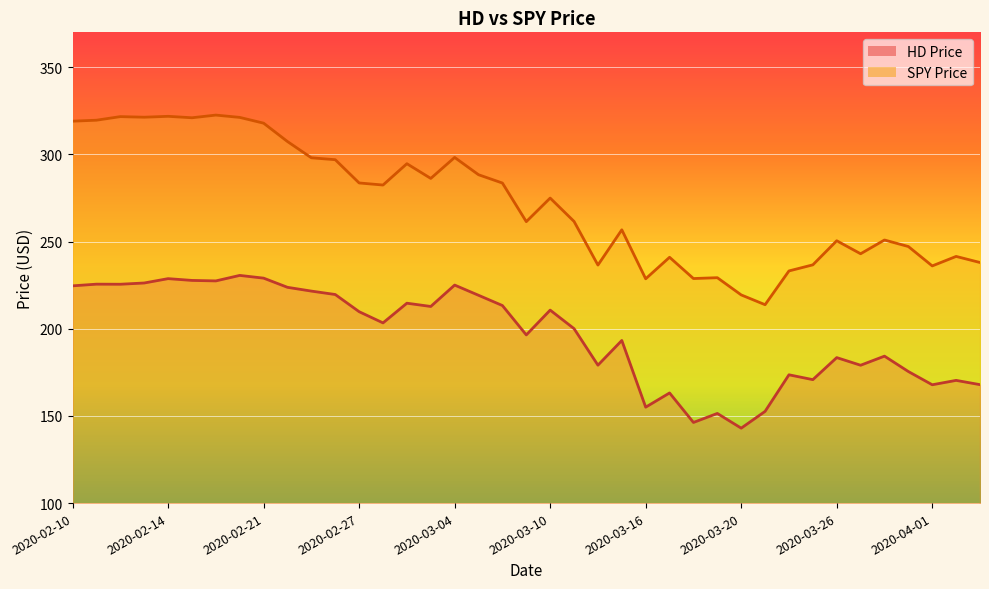

What is the maximum value for HD Price?

230.6